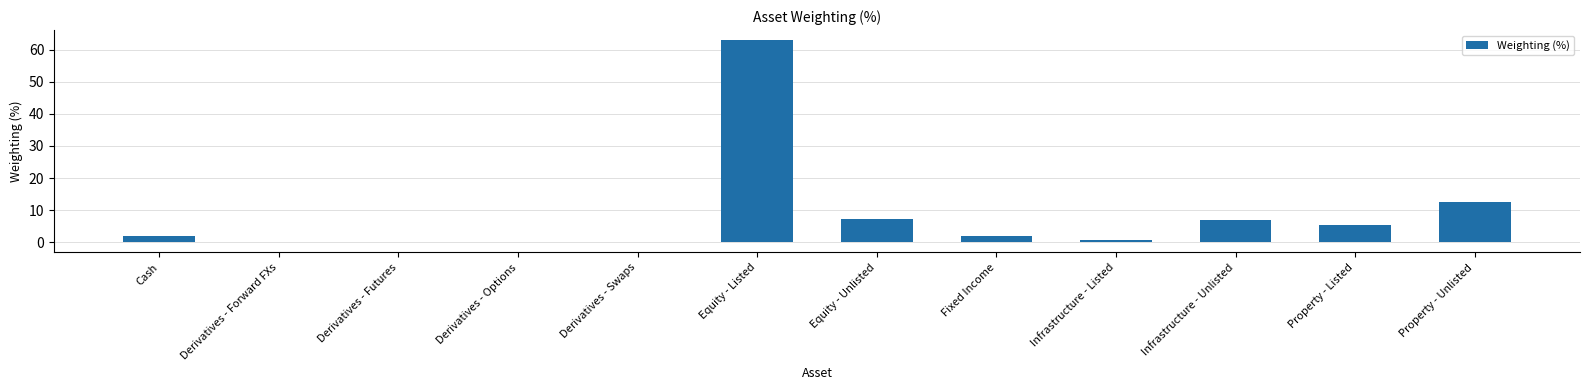

What is the ratio of the value at Equity - Listed to the value at Equity - Unlisted?

8.7